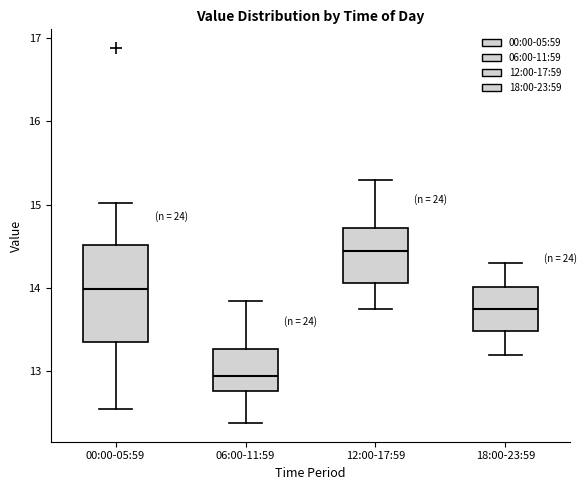

Reading left to right, read every box against the y-axis: the position of its median line, the range the box covers, and the ends of its whiskers. The values are not printed on the chart, so give them approximately, as read against the axis.

00:00-05:59: median 14.0, box 13.4 to 14.5, whiskers 12.6 to 15.0
06:00-11:59: median 12.9, box 12.8 to 13.3, whiskers 12.4 to 13.9
12:00-17:59: median 14.5, box 14.1 to 14.7, whiskers 13.8 to 15.3
18:00-23:59: median 13.8, box 13.5 to 14.0, whiskers 13.2 to 14.3